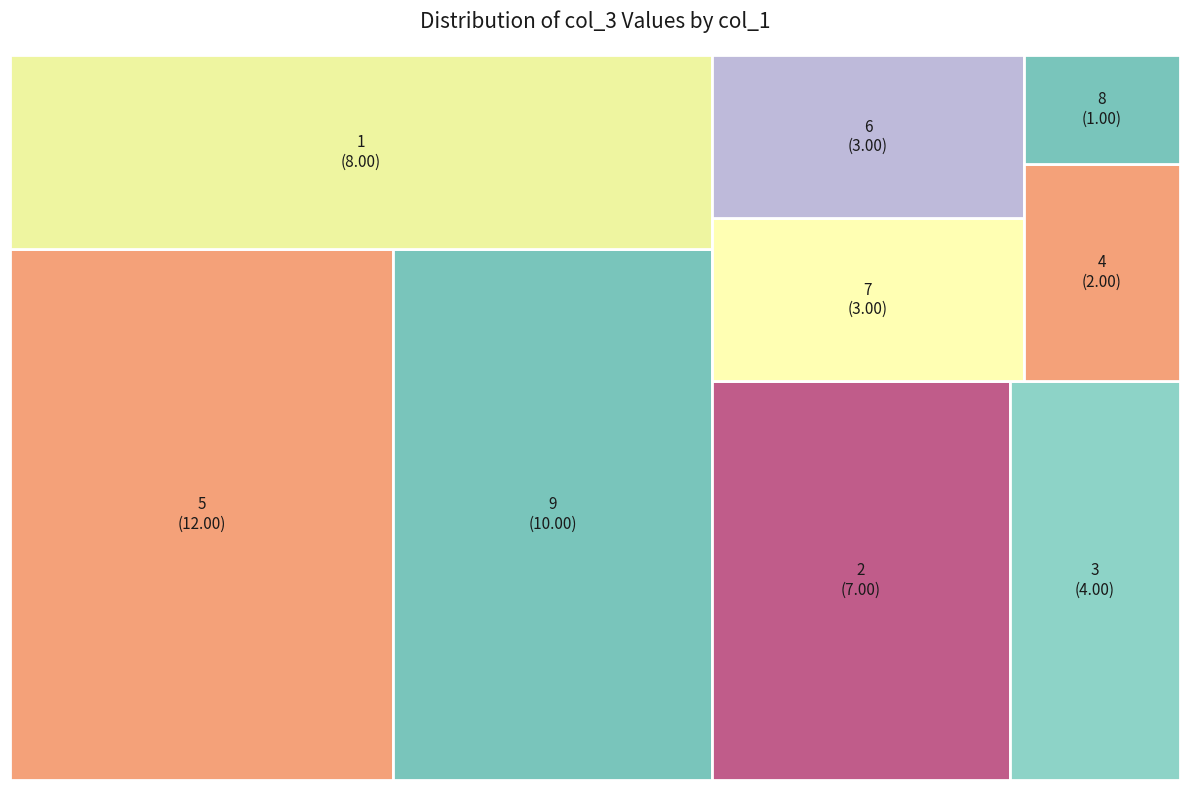

True or false: 3 accounts for 1% of the total.

False